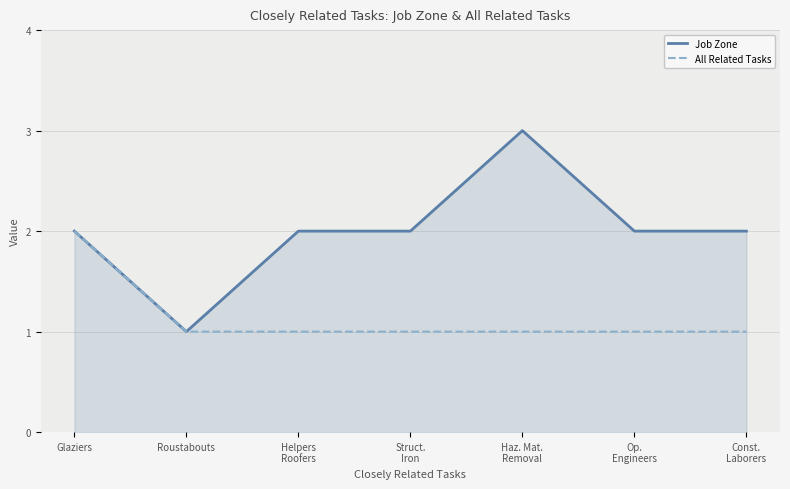

Reading left to right, what are all the values shown in this chart?

Job Zone: Glaziers=2	Roustabouts=1	Helpers
Roofers=2	Struct.
Iron=2	Haz. Mat.
Removal=3	Op.
Engineers=2	Const.
Laborers=2
All Related Tasks: Glaziers=2	Roustabouts=1	Helpers
Roofers=1	Struct.
Iron=1	Haz. Mat.
Removal=1	Op.
Engineers=1	Const.
Laborers=1